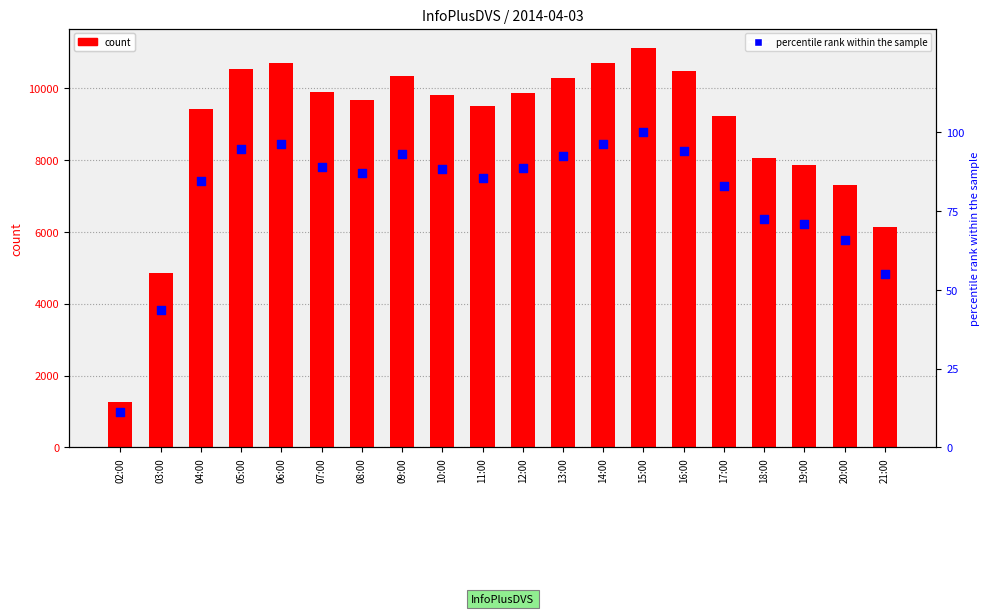

Which series has the widest spread of Y values?

col_3